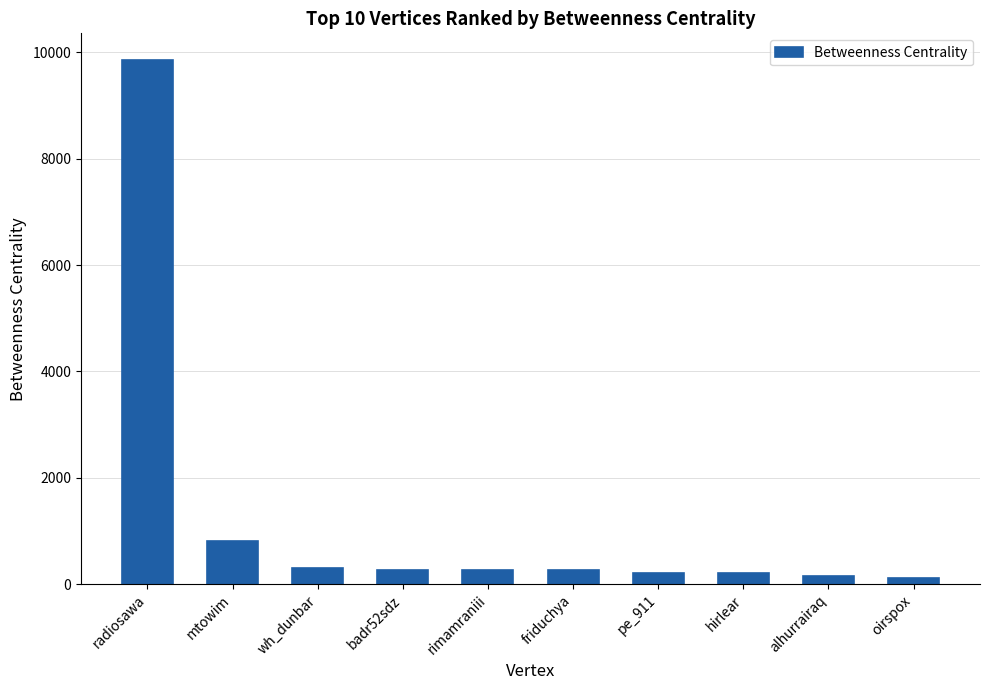

At which label does the data first exceed 262?

radiosawa